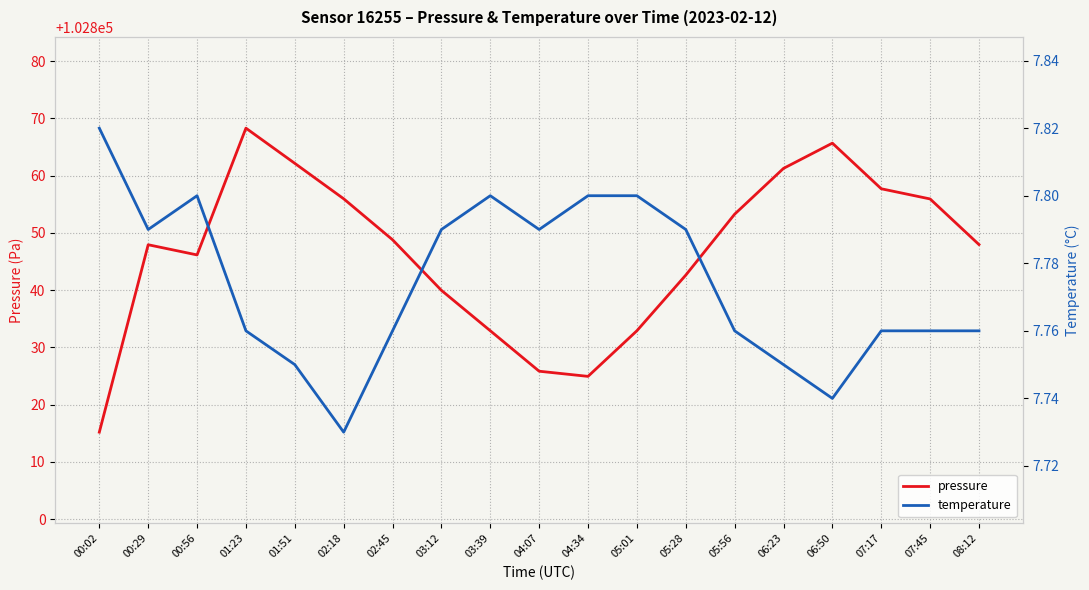

True or false: pressure and temperature cross at least once.

False